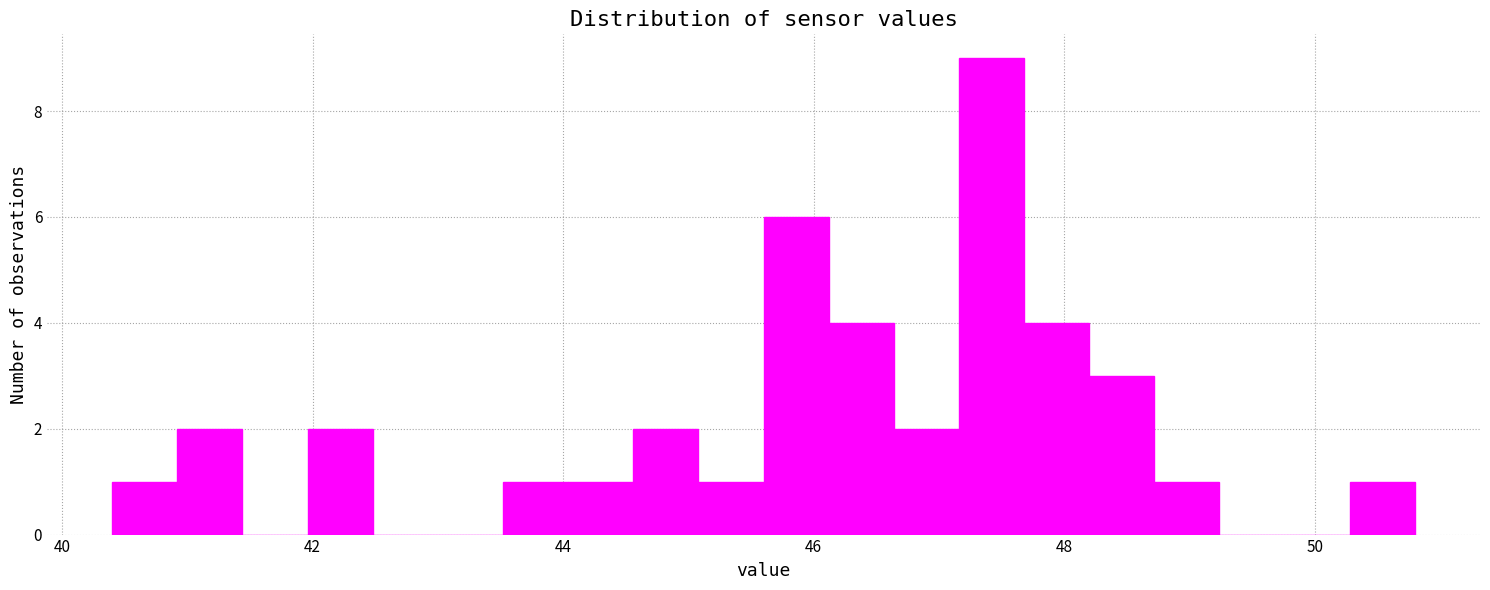

Read against the x-axis, roughly where is the centre of the tallest bar?

47.4